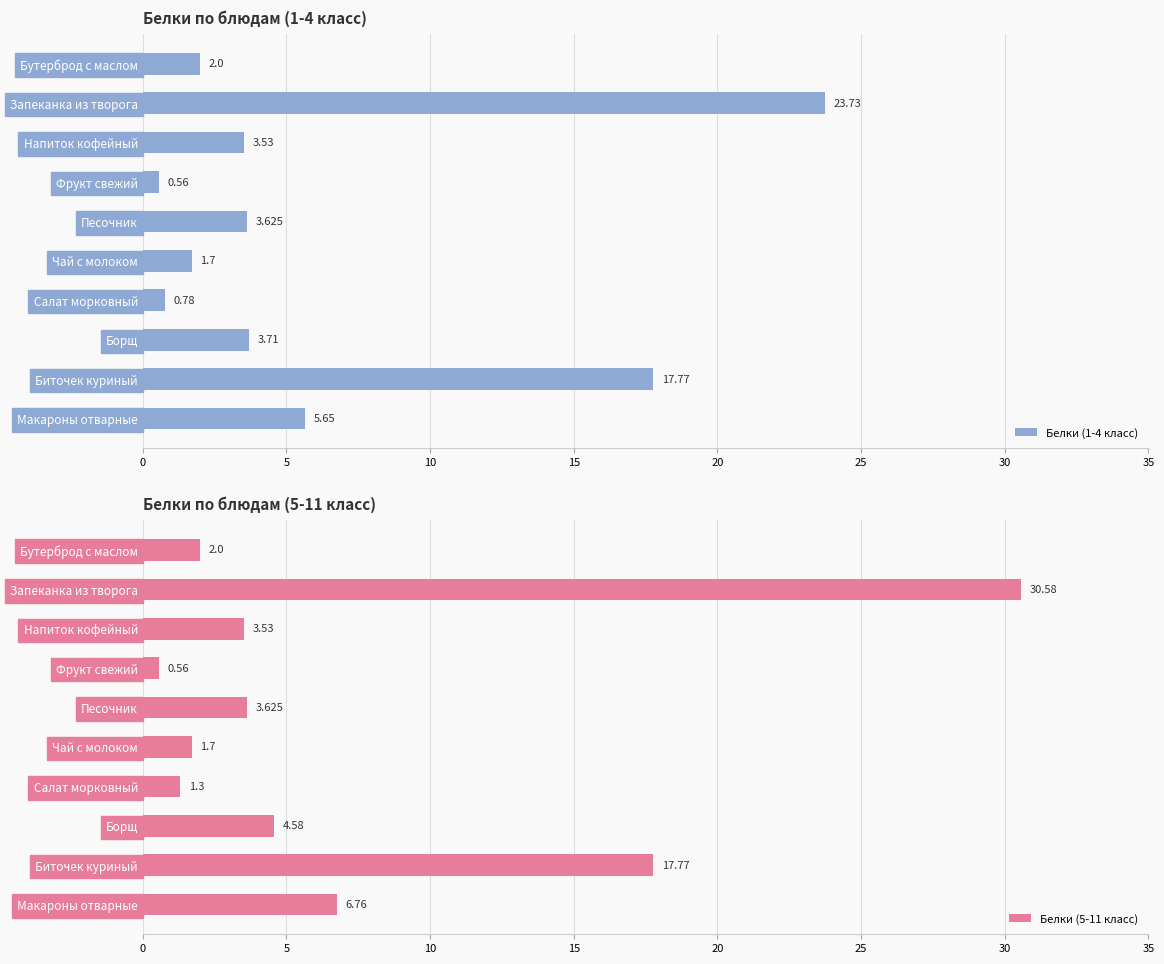

What is the sum of all Белки (5-11 класс) values?

72.4